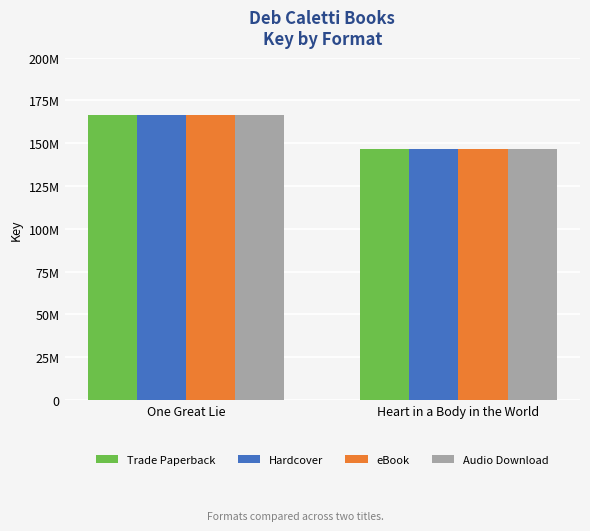

What are all the series names shown in the legend?

Trade Paperback, Hardcover, eBook, Audio Download